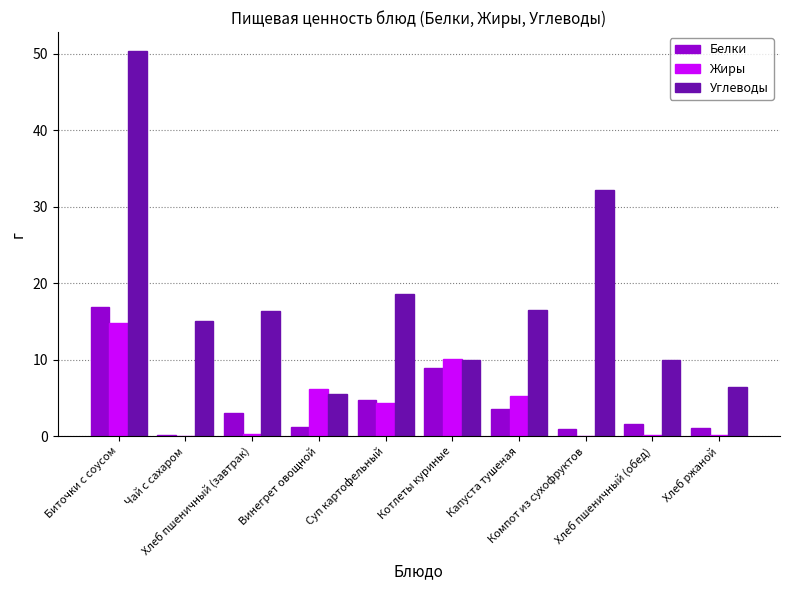

Count the number of data series in this chart.

3